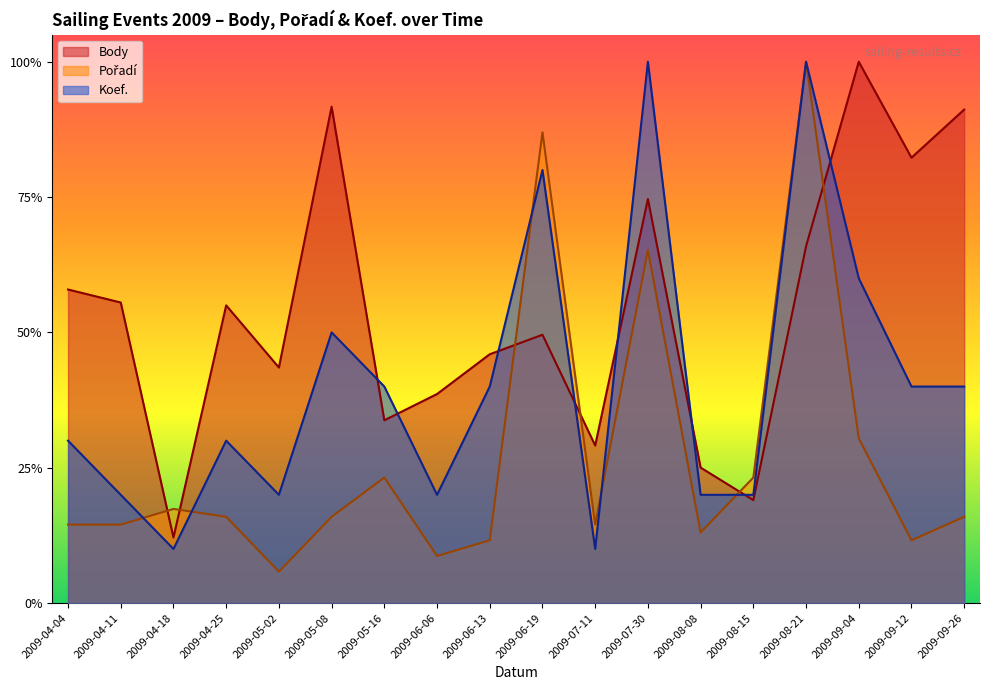

Between 2009-06-06 and 2009-06-13, which series saw the biggest shift?

Koef.